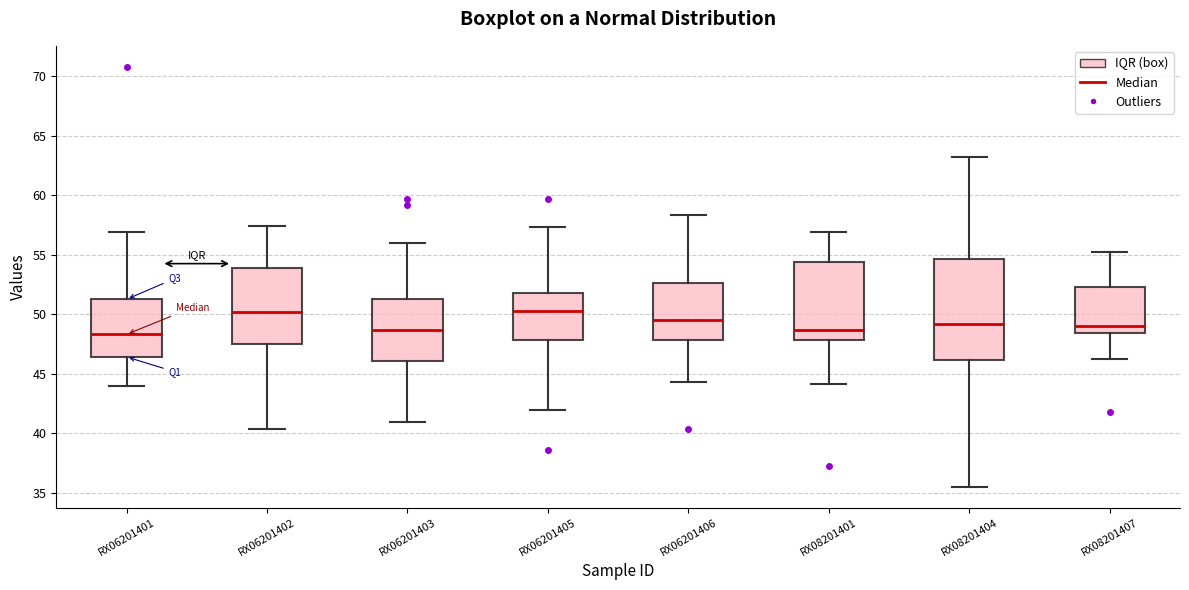

Reading left to right, transcribe this box plot: for each box, give where its median line is, the range the box spans, and where its two whiskers end, as read against the y-axis. The values are not printed on the chart, so give them approximately, as read against the axis.

RX06201401: median 48.5, box 46.5 to 51.5, whiskers 44.0 to 57.0
RX06201402: median 50.0, box 47.5 to 54.0, whiskers 40.5 to 57.5
RX06201403: median 48.5, box 46.0 to 51.5, whiskers 41.0 to 56.0
RX06201405: median 50.5, box 48.0 to 52.0, whiskers 42.0 to 57.5
RX06201406: median 49.5, box 48.0 to 52.5, whiskers 44.5 to 58.5
RX08201401: median 48.5, box 48.0 to 54.5, whiskers 44.0 to 57.0
RX08201404: median 49.0, box 46.0 to 54.5, whiskers 35.5 to 63.0
RX08201407: median 49.0, box 48.5 to 52.5, whiskers 46.0 to 55.0